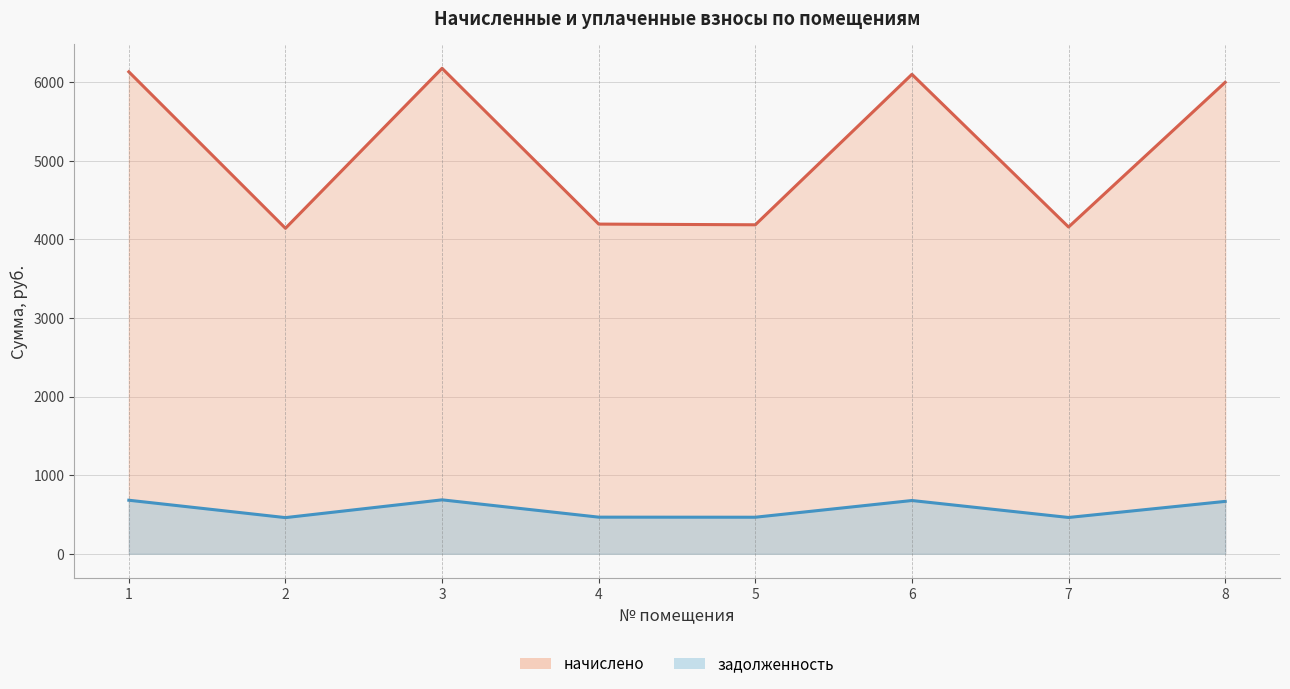

The задолженность series shows 459.9 at 2. True or false?

True